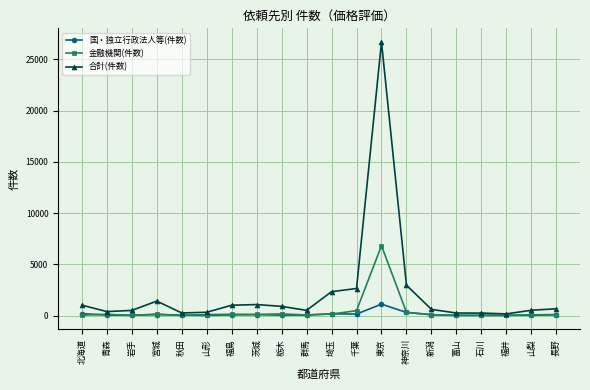

Rank the series by their average value, from highest to lowest.

合計(件数), 金融機関(件数), 国・独立行政法人等(件数)